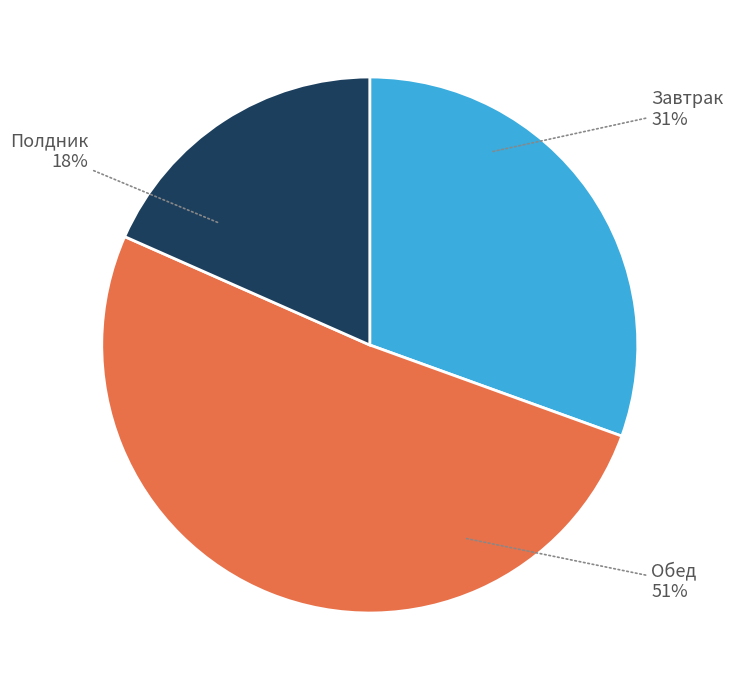

Is there any slice that represents more than half of the pie?

Yes